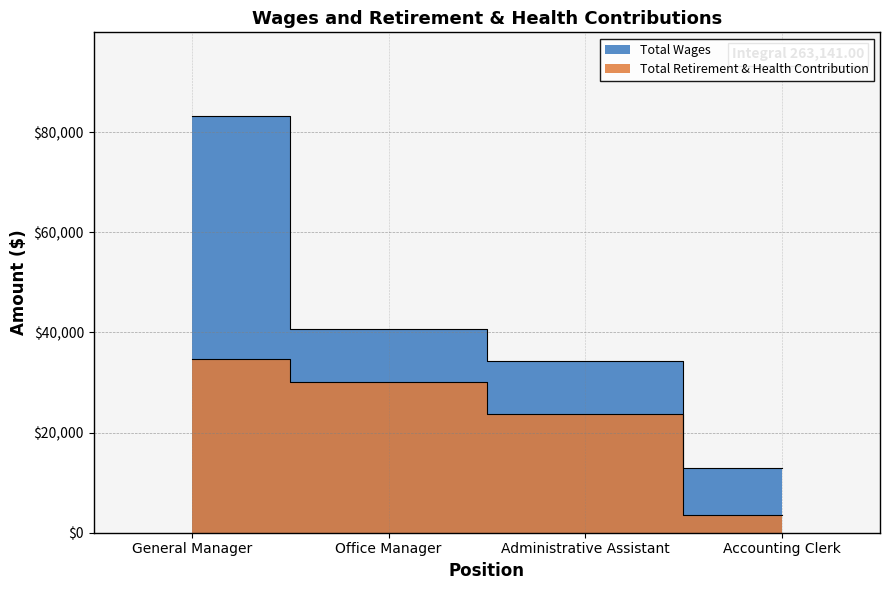

How many data points in Total Retirement & Health Contribution are less than 30081?

2